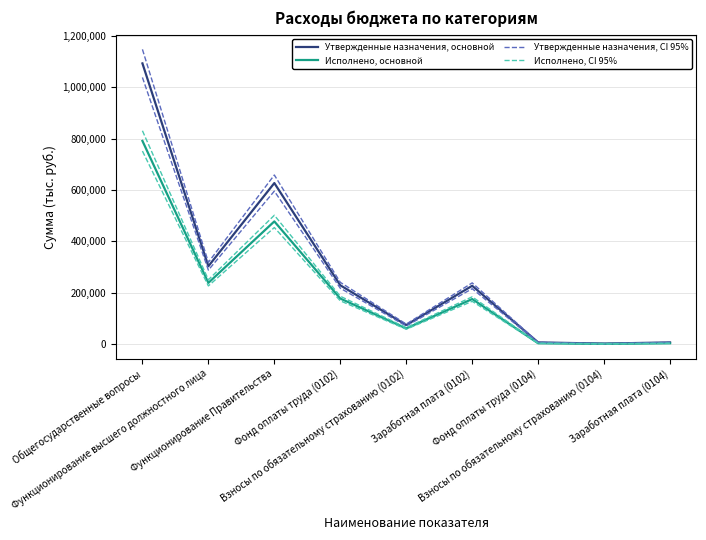

Reading left to right, list all the values displayed in this chart.

Утвержденные назначения, основной: 1093539.0	303494.0	627380.0	229212.0	74282.0	227195.7	6636.0	2004.0	6636.0
Исполнено, основной: 791597.5	238639.7	478042.9	177559.2	61080.4	175543.0	3318.0	1002.0	3318.0
Утвержденные назначения, CI 95%: 1148215.9	318668.7	658749.0	240672.6	77996.1	238555.5	6967.8	2104.2	6967.8
Исполнено, CI 95%: 831177.4	250571.6	501945.1	186437.2	64134.4	184320.1	3483.9	1052.1	3483.9